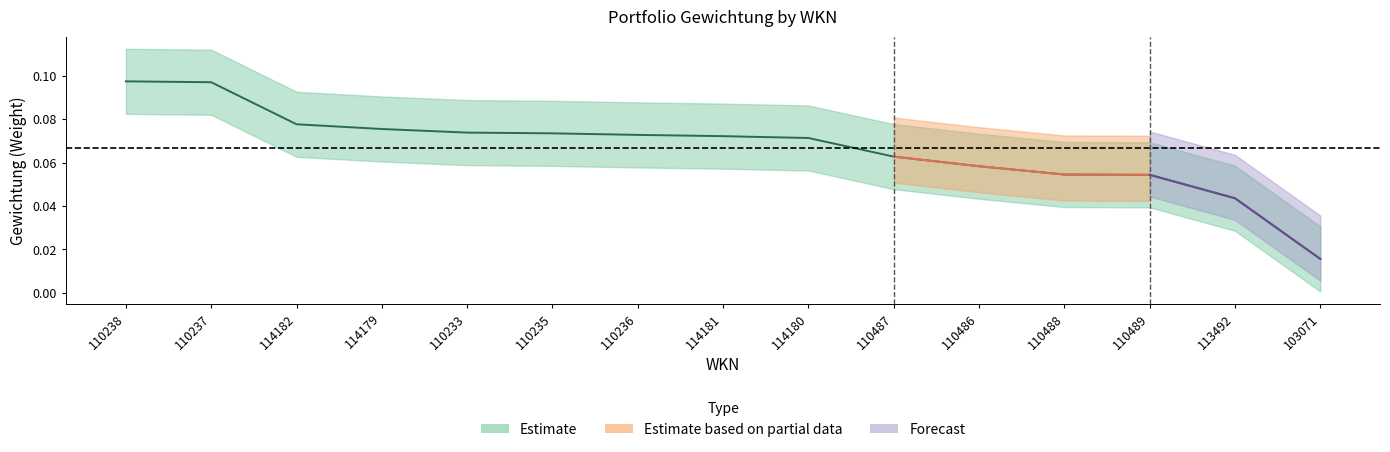

Rank the categories by value from highest to lowest.

110238, 110237, 114182, 114179, 110233, 110235, 110236, 114181, 114180, 110487, 110486, 110488, 110489, 113492, 103071